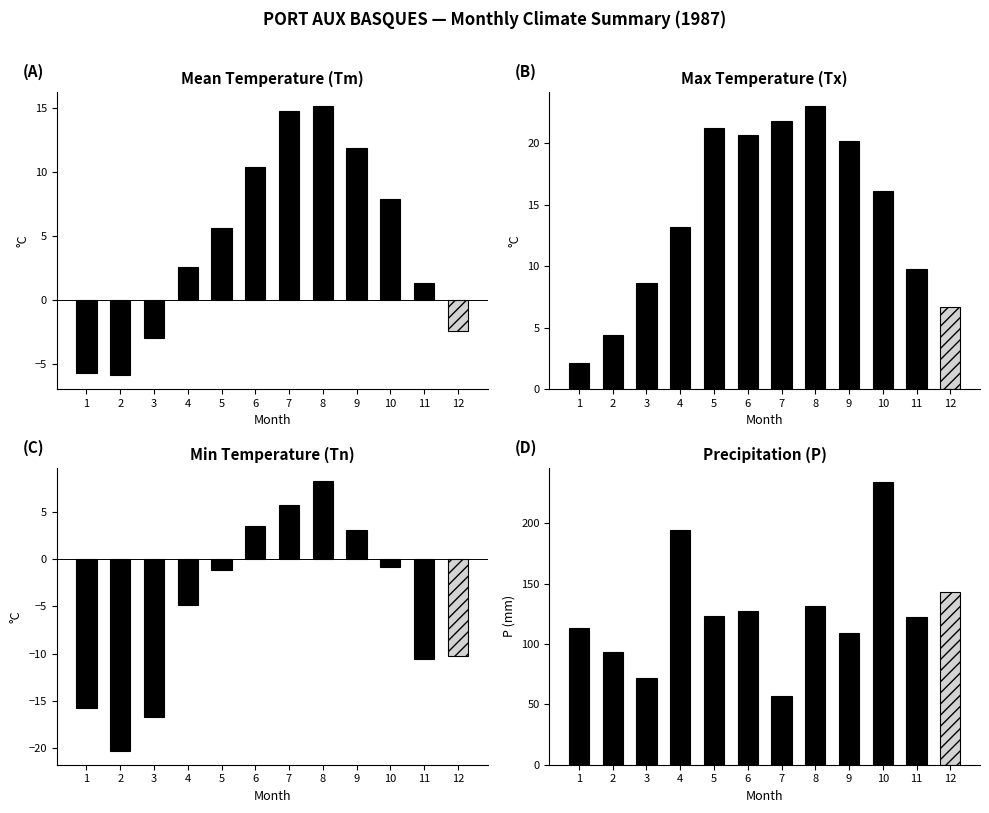

Is the value of P at 1 greater than the value of Tx at 4?

Yes